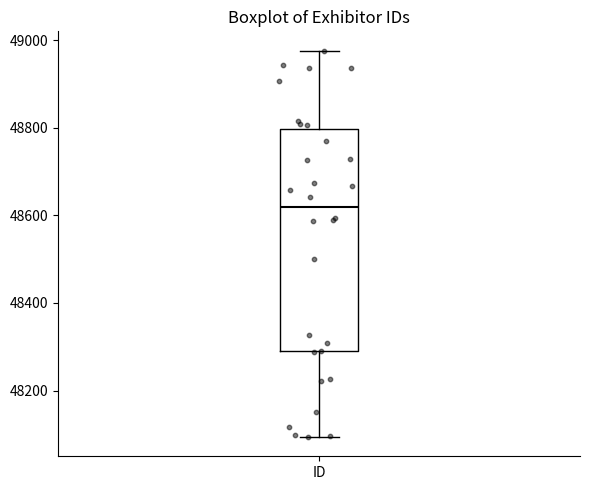

Read this box plot against the y-axis: the position of the median line, the range covered by the box, and the ends of both whiskers. The values are not printed on the chart, so give them approximately, as read against the axis.

median 48620, box 48280 to 48800, whiskers 48100 to 48980